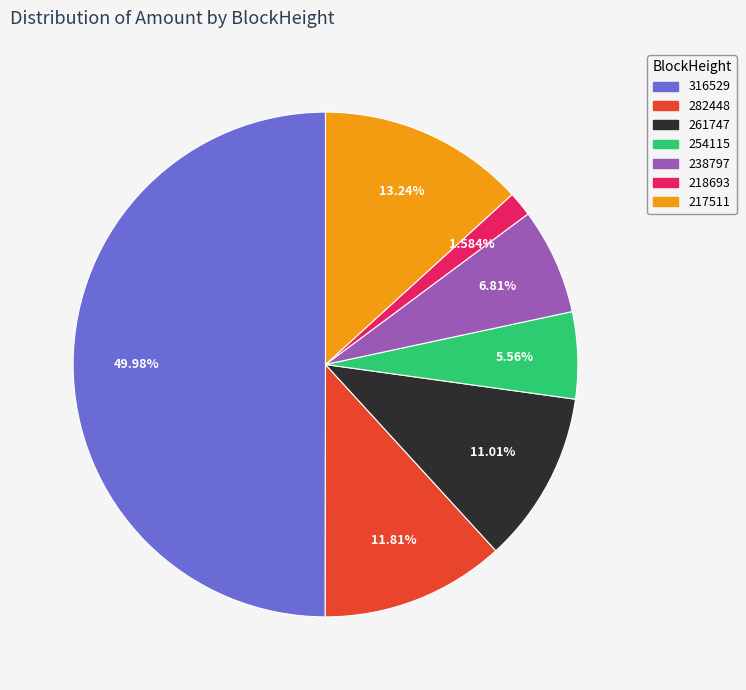

How much of the chart is everything except 254115?

94.4%